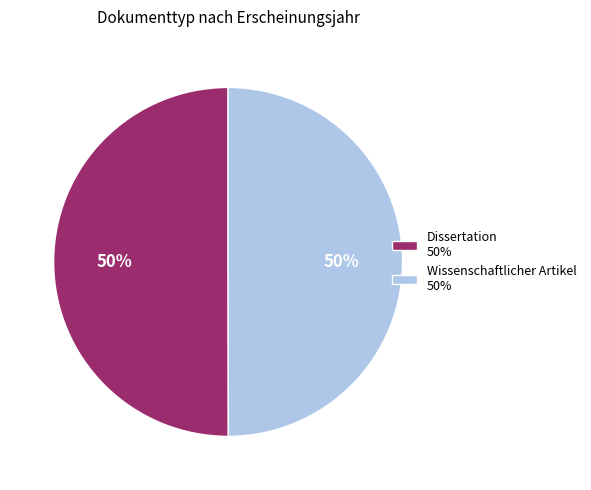

True or false: Dissertation 50% accounts for 50% of the total.

True